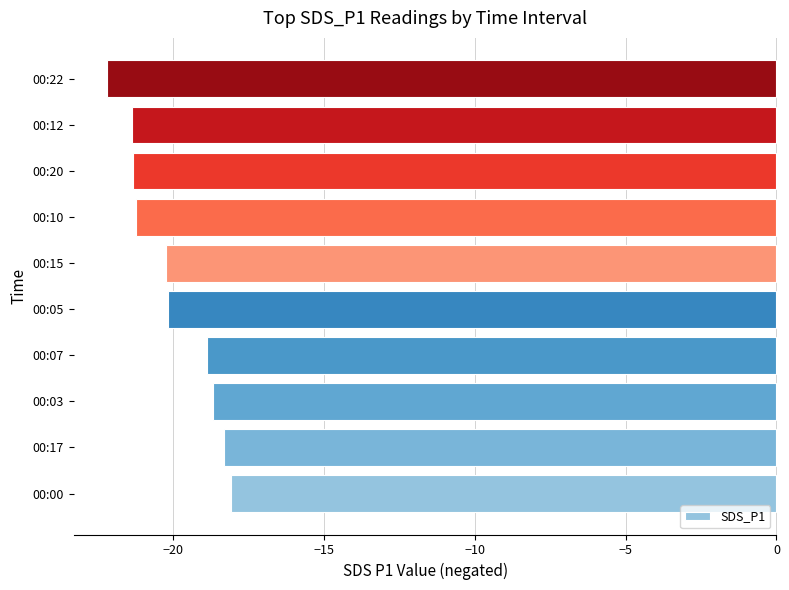

Which category has the lowest value across all series?

00:22